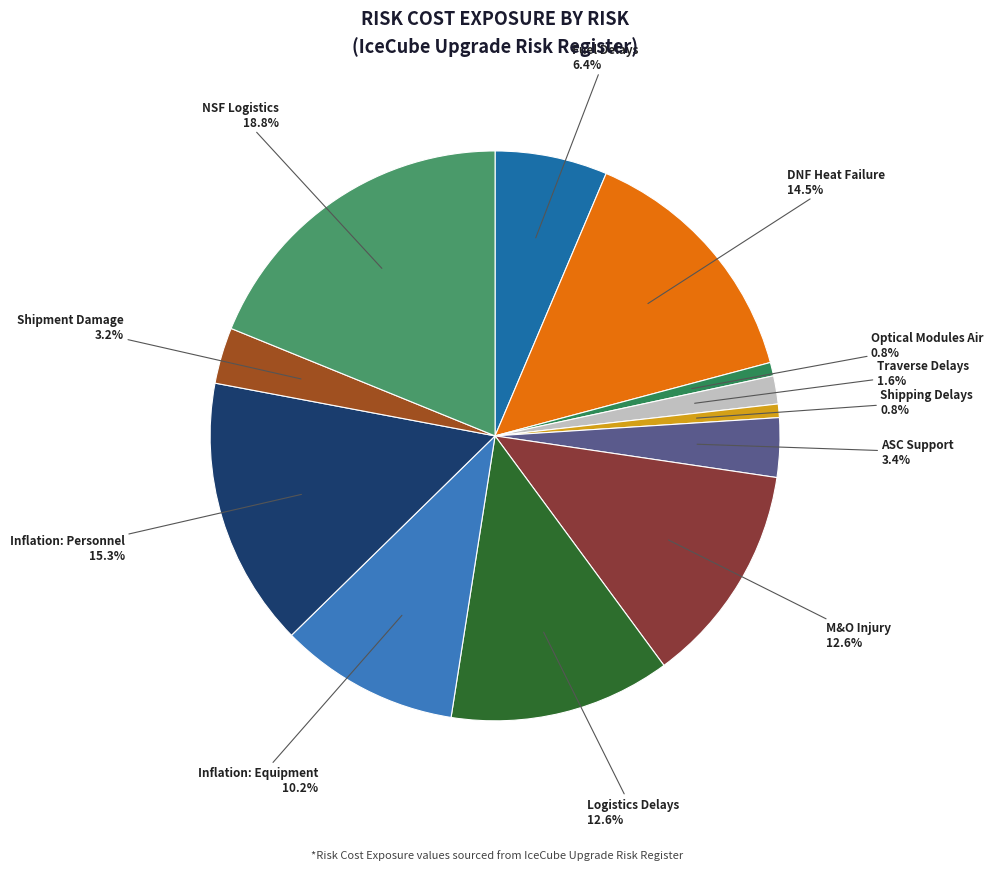

Does any single category account for the majority?

No